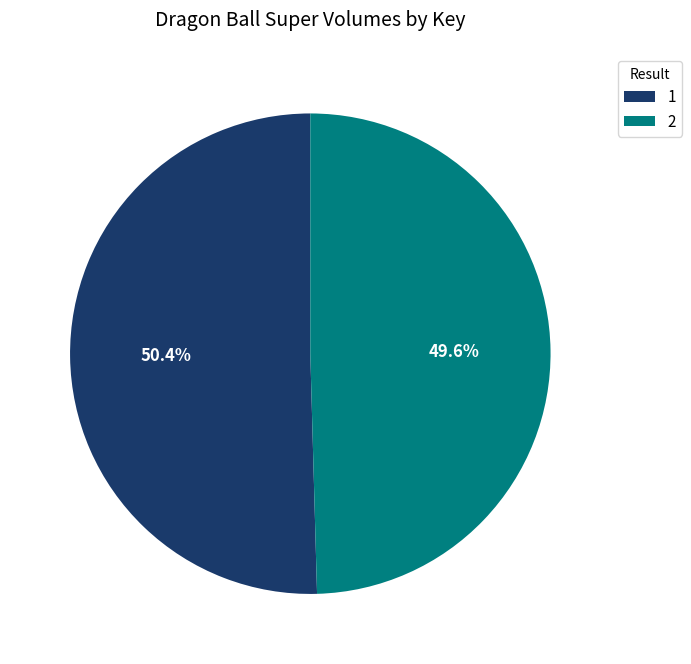

The 2 slice represents 50% of the pie. True or false?

True